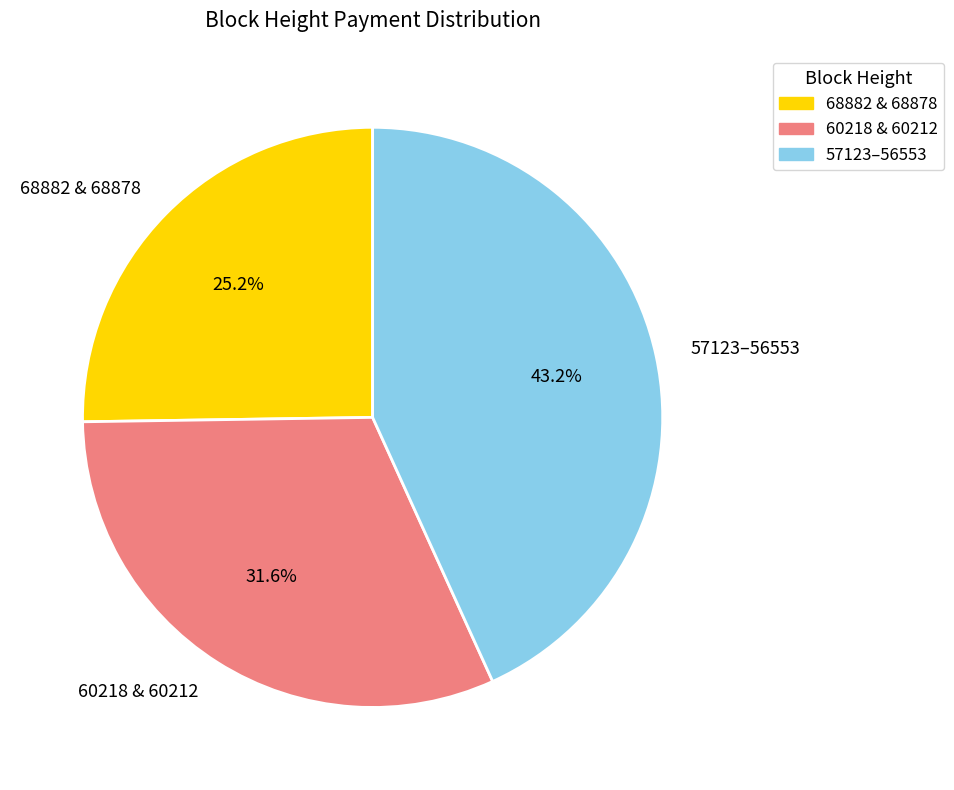

What is the ratio of the value at 57123–56553 to the value at 60218 & 60212?

1.4